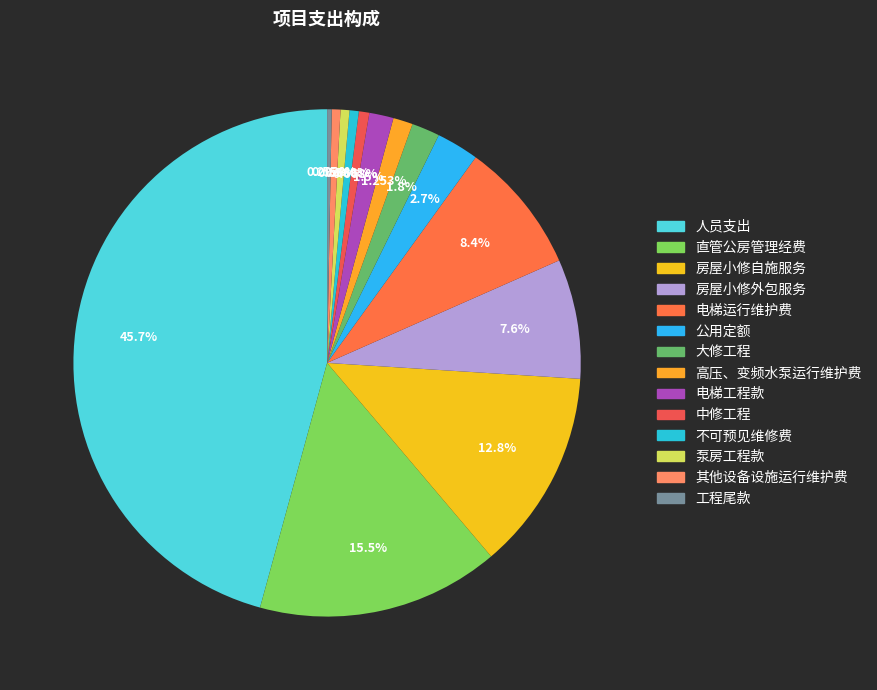

To the nearest percent, what is the difference between the 电梯工程款 and 房屋小修外包服务 slice percentages?

6%